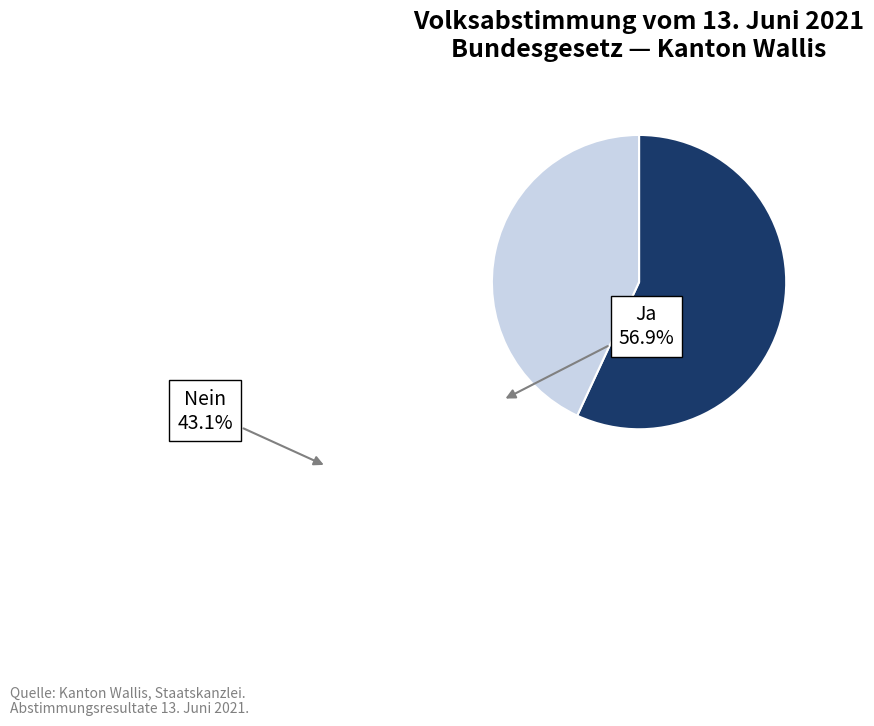

True or false: Ja accounts for 57% of the total.

True